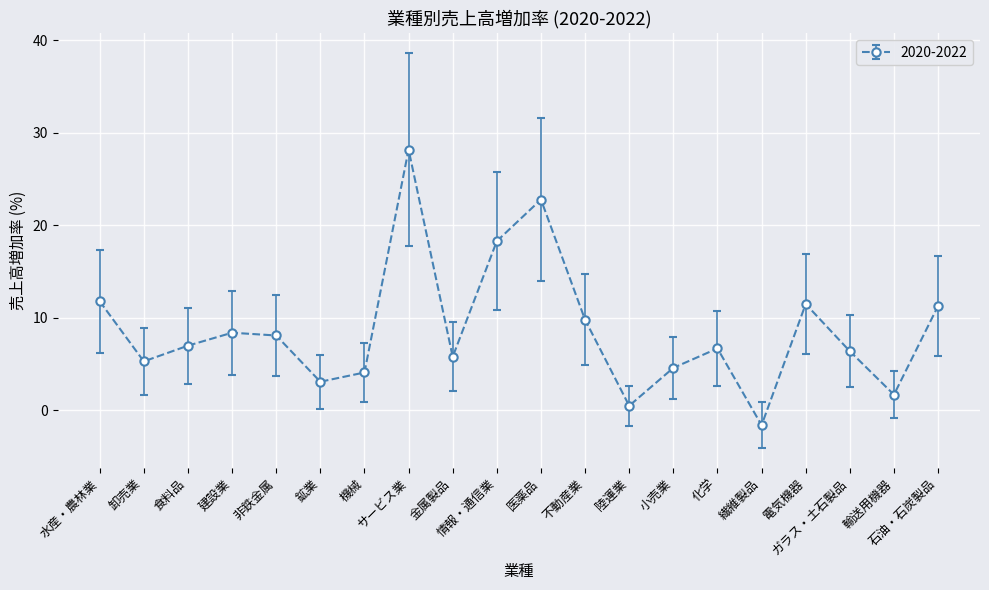

Which category has the lowest value across all series?

繊維製品